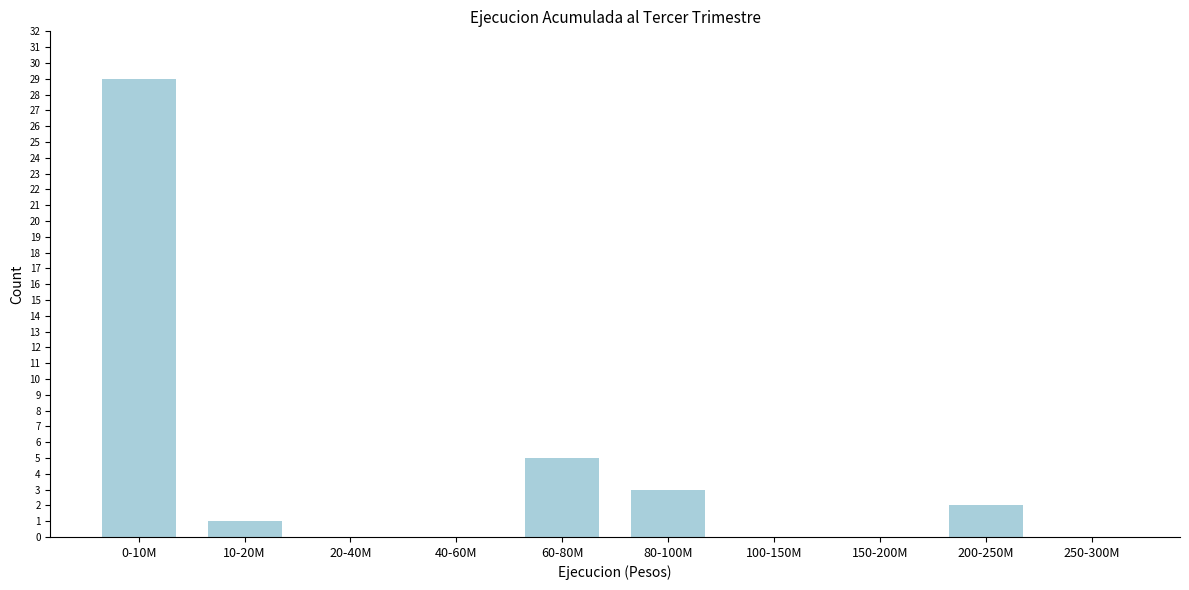

Reading left to right, transcribe all the data shown in this chart.

0-10M=29	10-20M=1	20-40M=0	40-60M=0	60-80M=5	80-100M=3	100-150M=0	150-200M=0	200-250M=2	250-300M=0